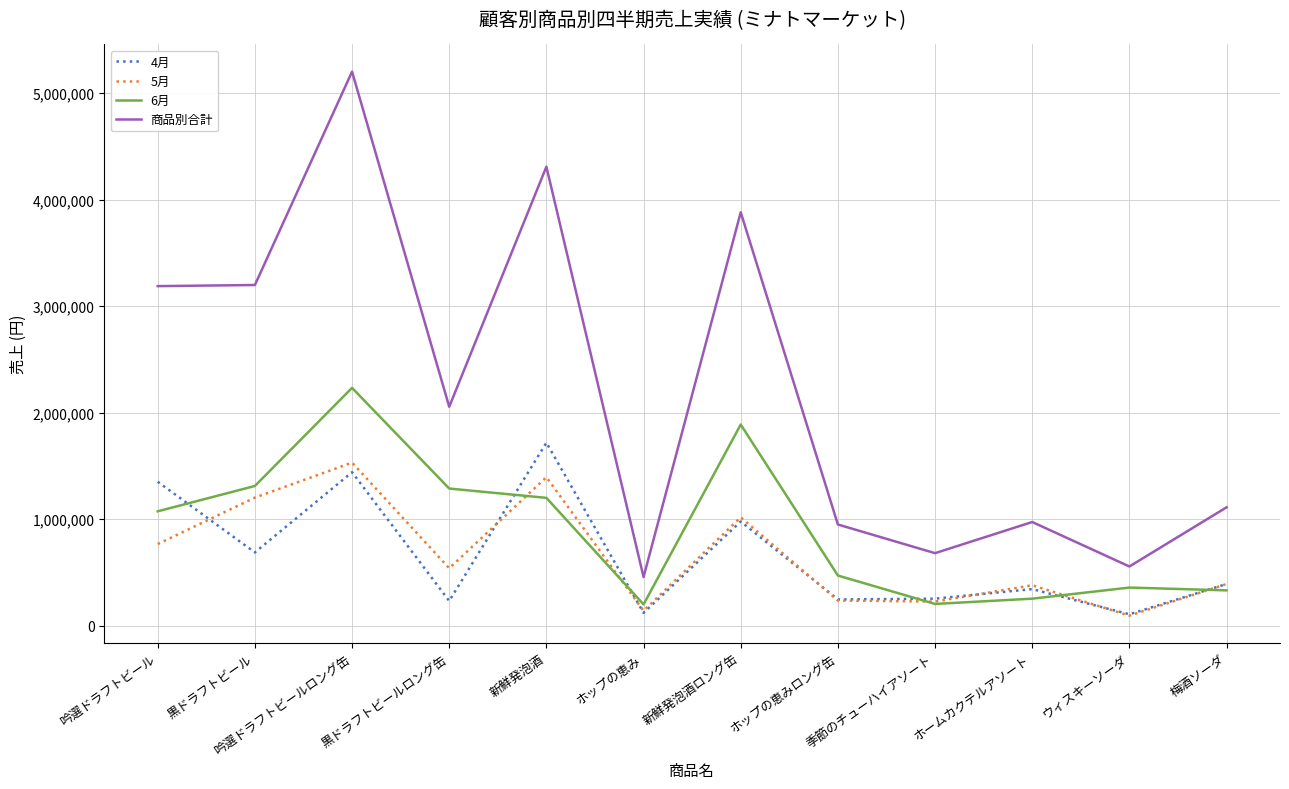

What is the difference between the maximum and minimum values in the 6月 series?

2034000